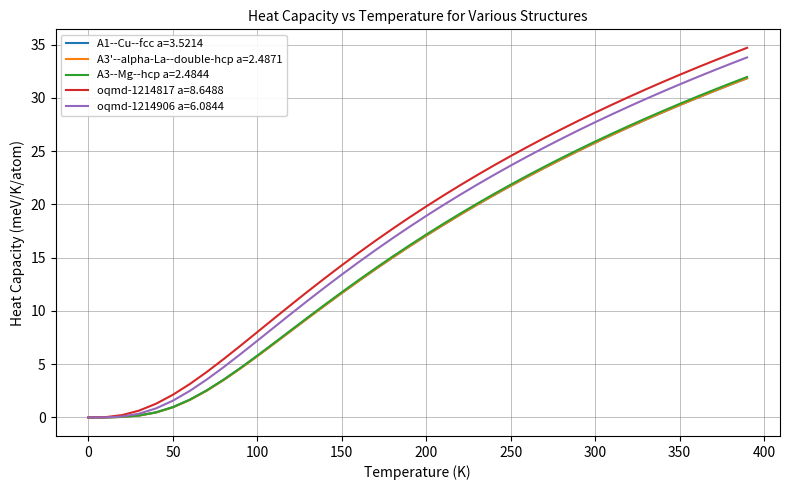

Which series has the widest spread of values?

oqmd-1214817 a=8.6488